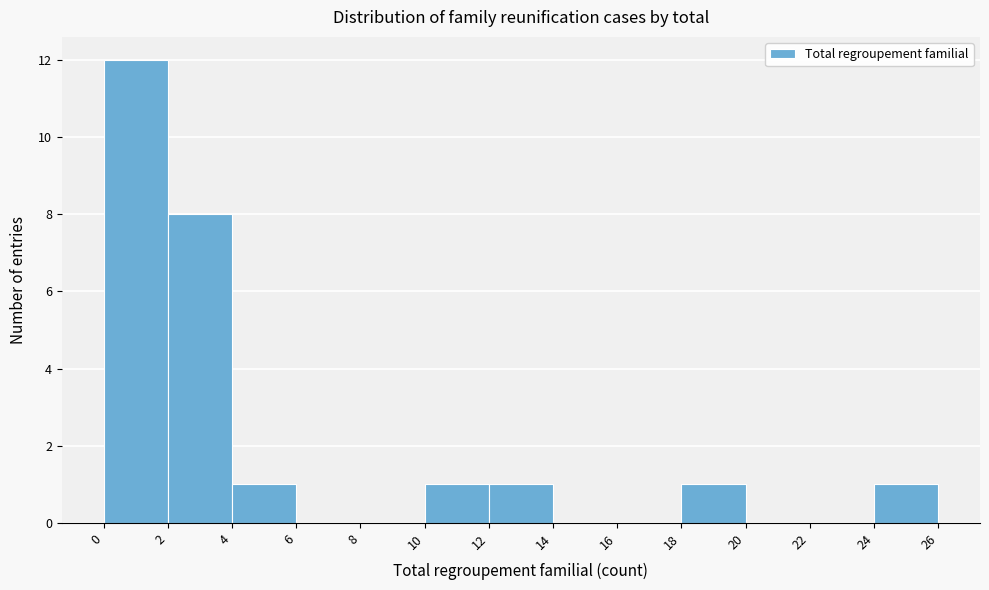

Over which range of the x-axis is the bar tallest?

0 to 2